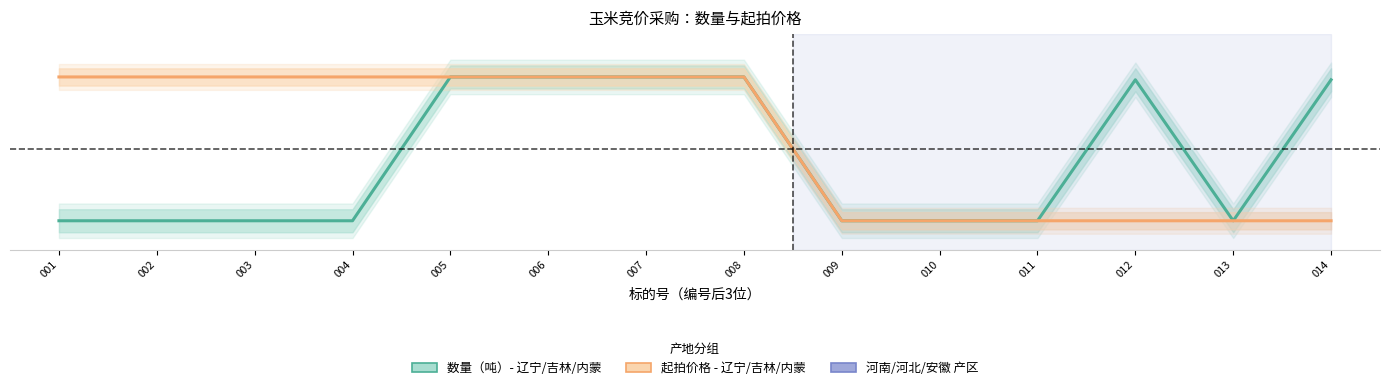

Between 007 and 009, which is larger?

007